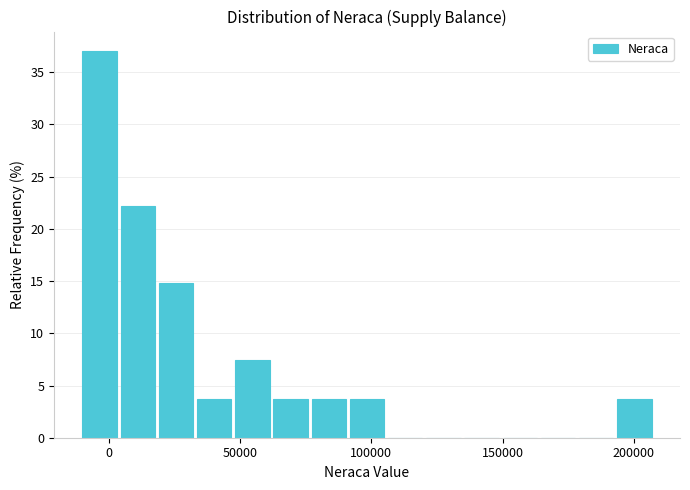

Read against the x-axis, roughly where is the centre of the tallest bar?

-5000